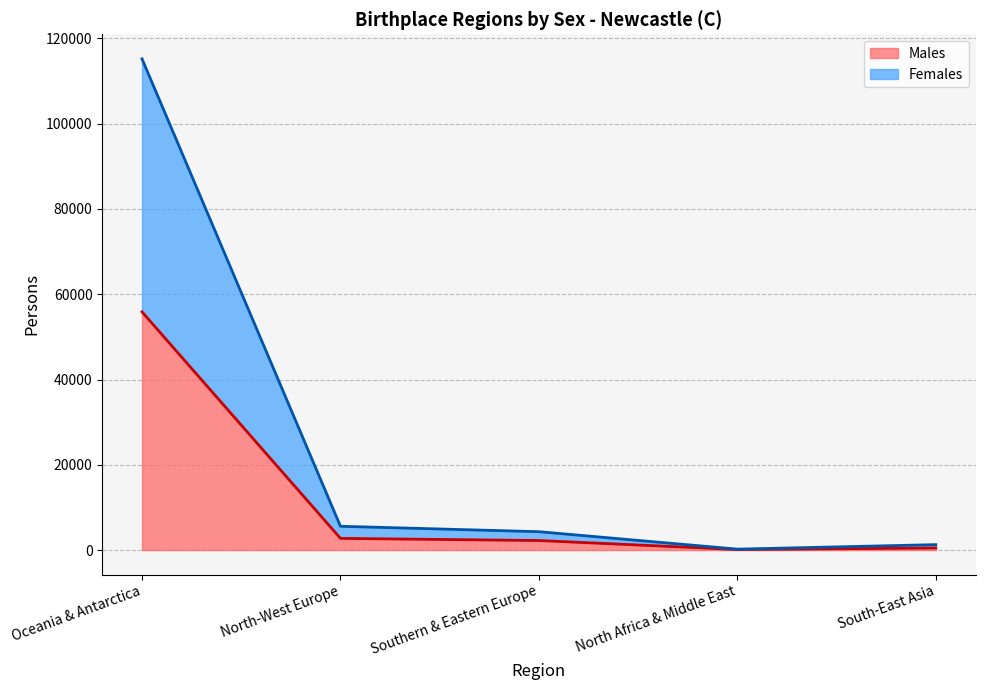

How many data points in Females are less than 4309?

2